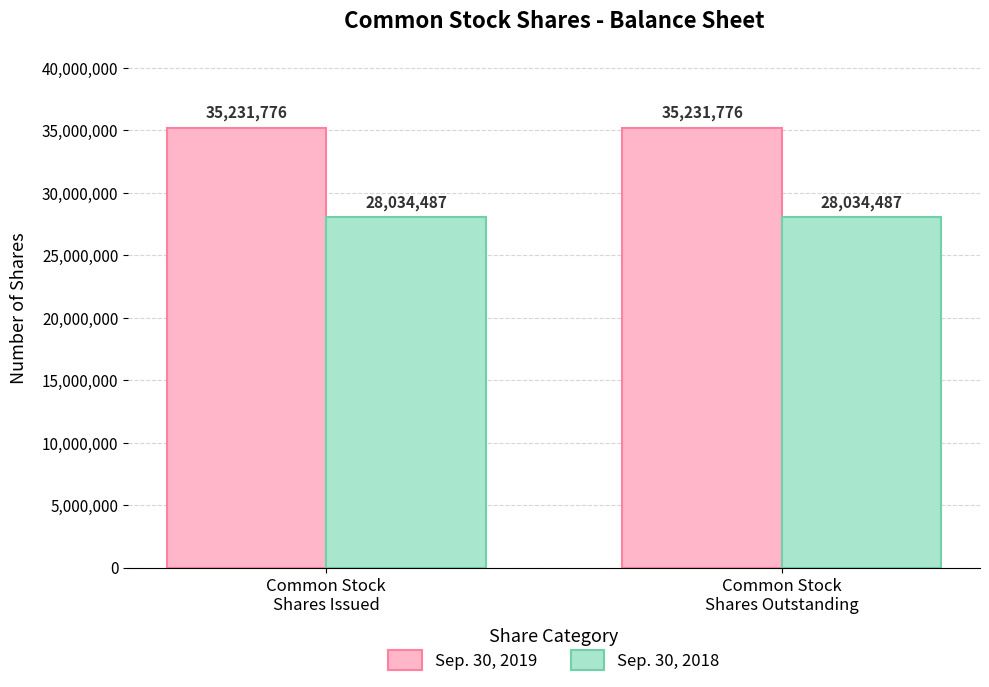

How many series are shown in this chart?

2